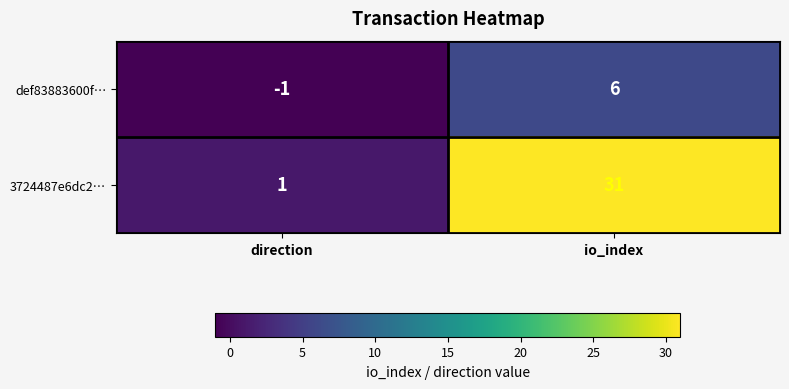

Is it true that def83883600f… equals -1 at direction?

True